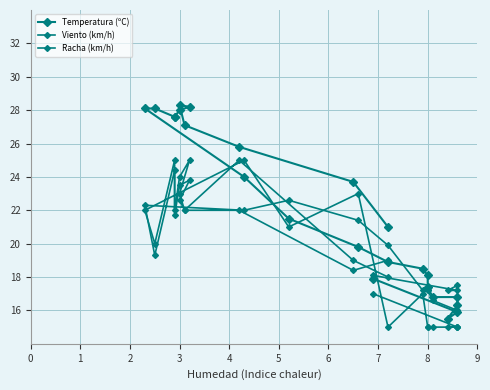

Which series ends up on top after the final intersection of Temperatura (ºC) and Viento (km/h)?

Temperatura (ºC)